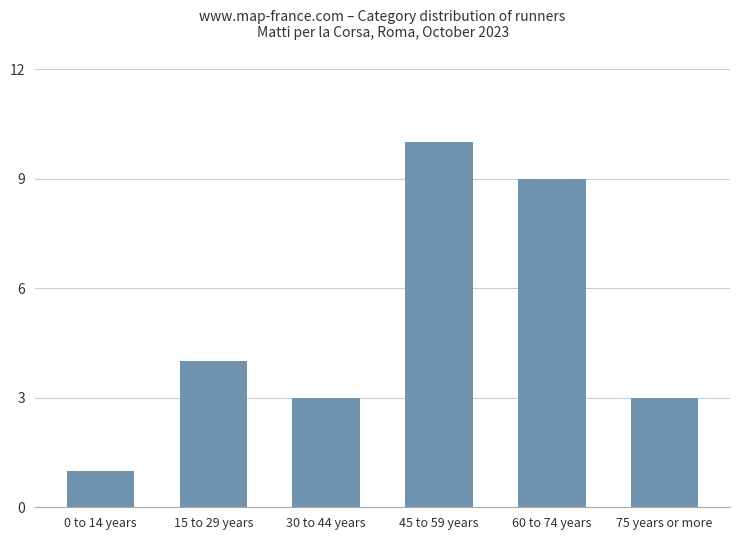

What is the ratio of the value at 60 to 74 years to the value at 45 to 59 years?

0.9